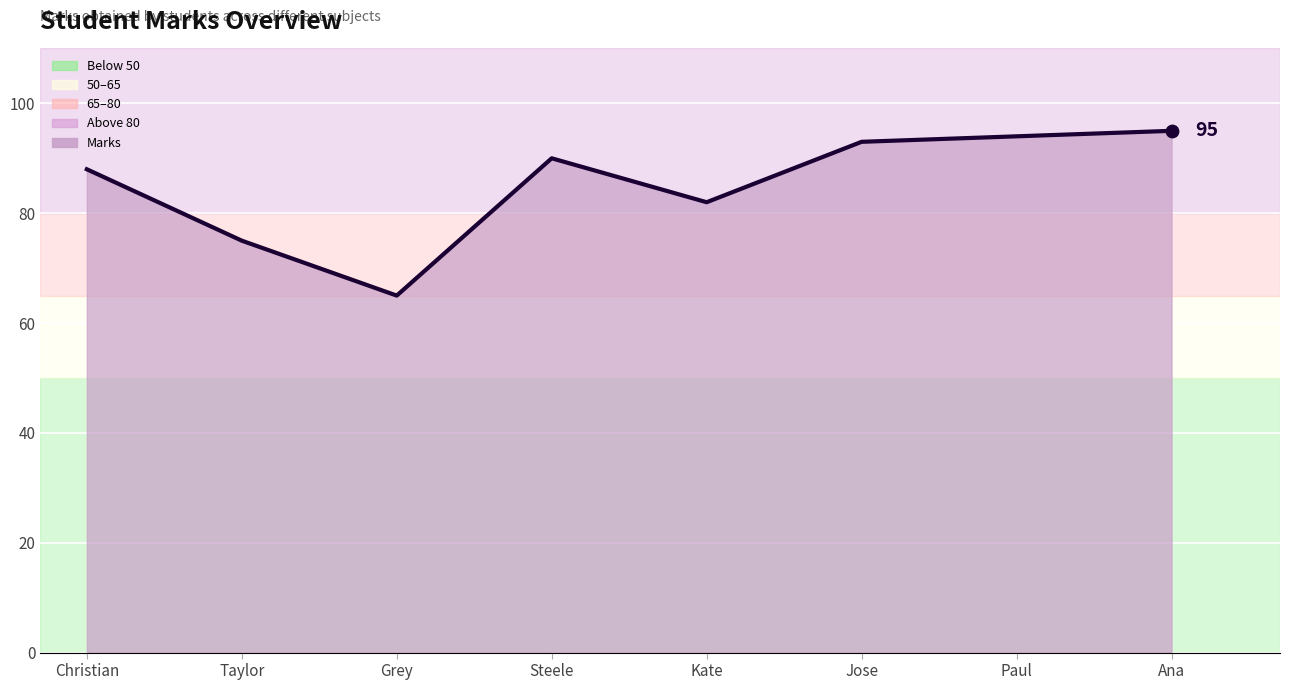

What is the ratio of the value at Steele to the value at Christian?

1.0